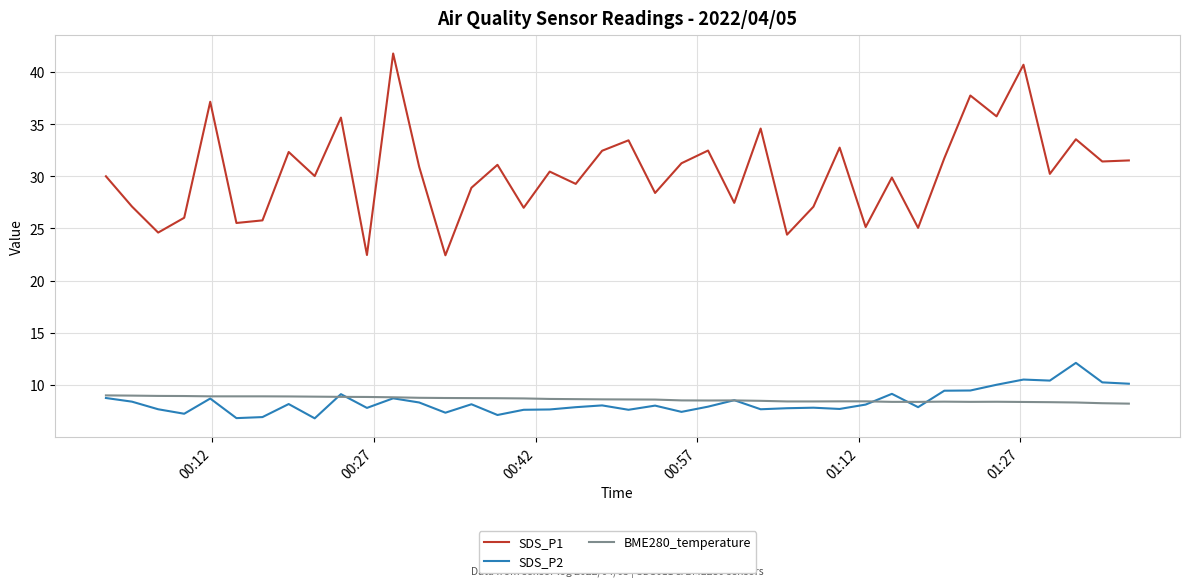

Rank the series by their maximum value, from lowest to highest.

BME280_temperature, SDS_P2, SDS_P1